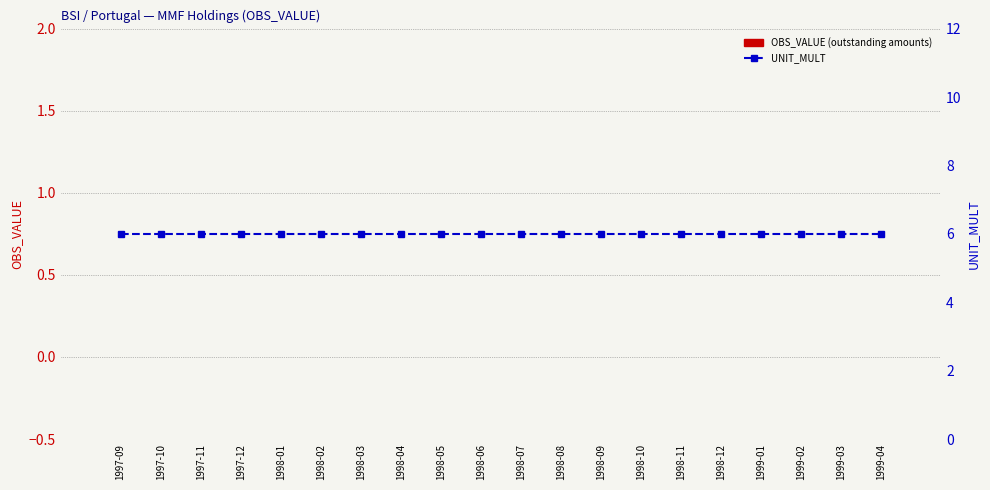

What is the label of the 14th bar from the right?

1998-03